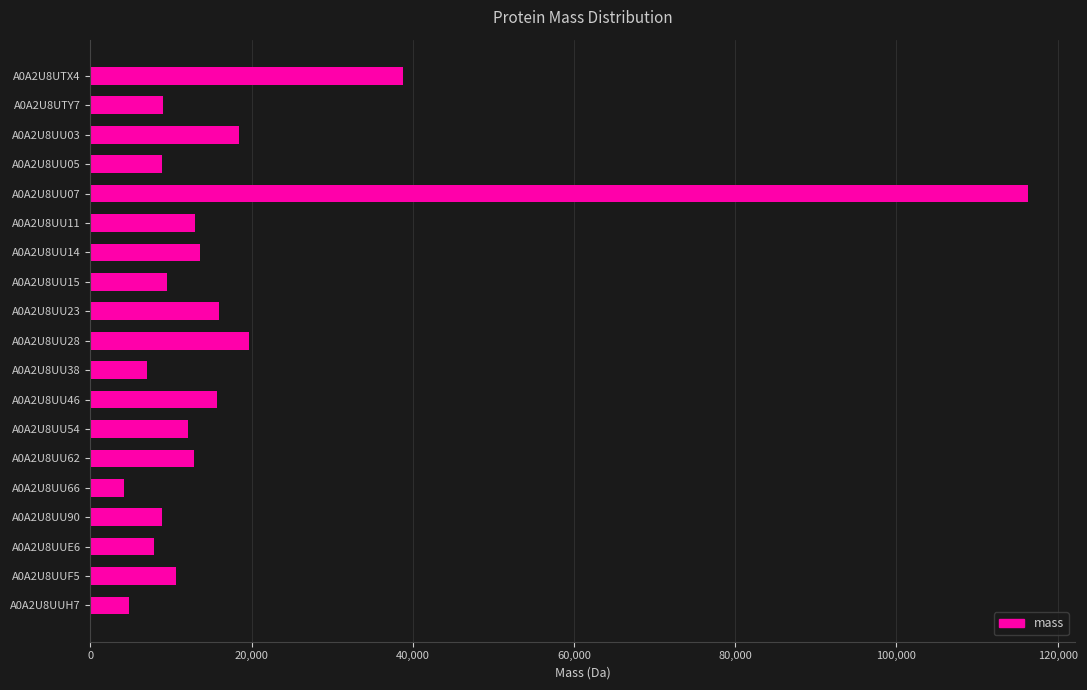

What is the average value?

18280.8